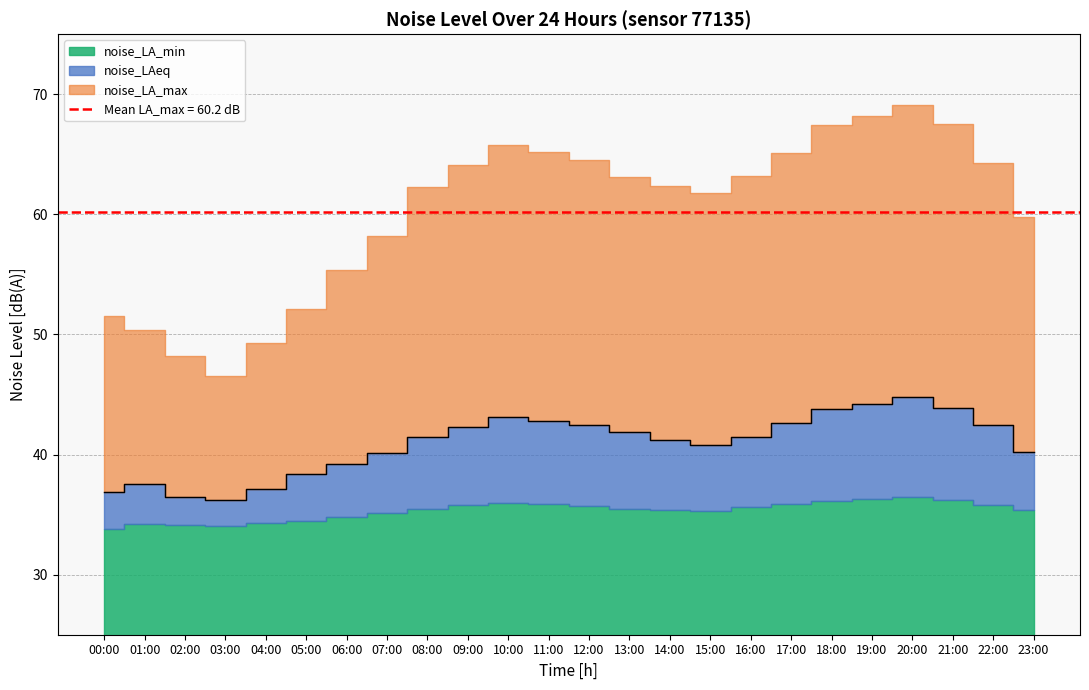

Reading left to right, what are all the values shown in this chart?

noise_LA_min: 00:00=33.8	01:00=34.2	02:00=34.1	03:00=34.0	04:00=34.3	05:00=34.5	06:00=34.8	07:00=35.1	08:00=35.5	09:00=35.8	10:00=36.0	11:00=35.9	12:00=35.7	13:00=35.5	14:00=35.4	15:00=35.3	16:00=35.6	17:00=35.9	18:00=36.1	19:00=36.3	20:00=36.5	21:00=36.2	22:00=35.8	23:00=35.4
noise_LAeq: 00:00=36.9	01:00=37.6	02:00=36.5	03:00=36.2	04:00=37.1	05:00=38.4	06:00=39.2	07:00=40.1	08:00=41.5	09:00=42.3	10:00=43.1	11:00=42.8	12:00=42.5	13:00=41.9	14:00=41.2	15:00=40.8	16:00=41.5	17:00=42.6	18:00=43.8	19:00=44.2	20:00=44.8	21:00=43.9	22:00=42.5	23:00=40.2
noise_LA_max: 00:00=51.5	01:00=50.4	02:00=48.2	03:00=46.5	04:00=49.3	05:00=52.1	06:00=55.4	07:00=58.2	08:00=62.3	09:00=64.1	10:00=65.8	11:00=65.2	12:00=64.5	13:00=63.1	14:00=62.4	15:00=61.8	16:00=63.2	17:00=65.1	18:00=67.4	19:00=68.2	20:00=69.1	21:00=67.5	22:00=64.3	23:00=59.8